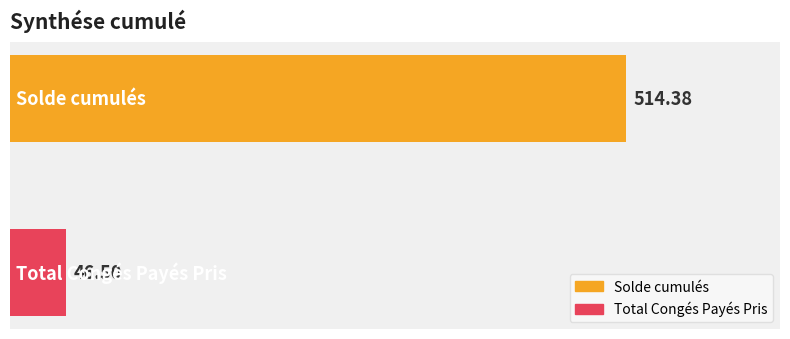

What is the average value?

280.4